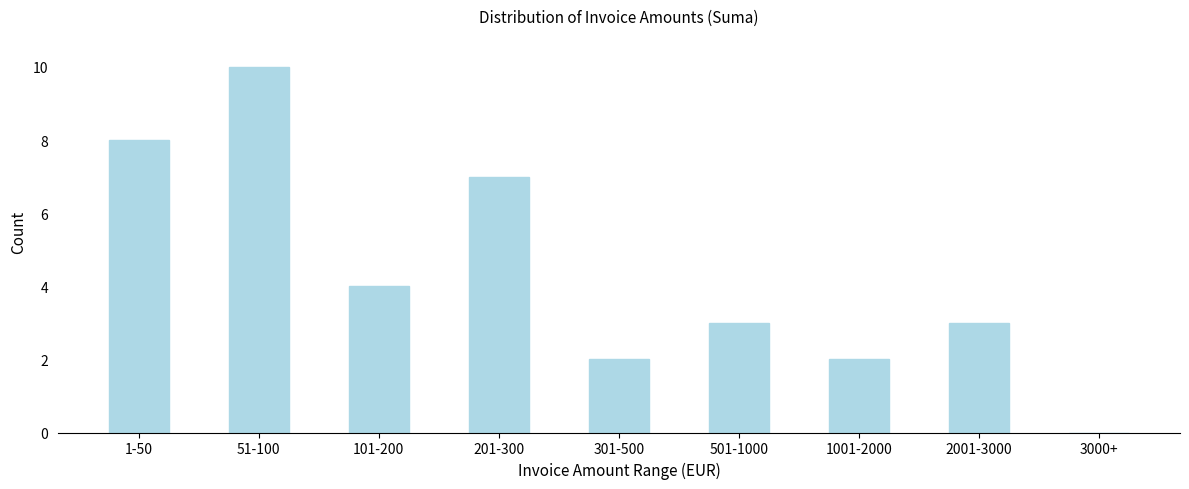

Reading left to right, list all the values displayed in this chart.

1-50=8	51-100=10	101-200=4	201-300=7	301-500=2	501-1000=3	1001-2000=2	2001-3000=3	3000+=0